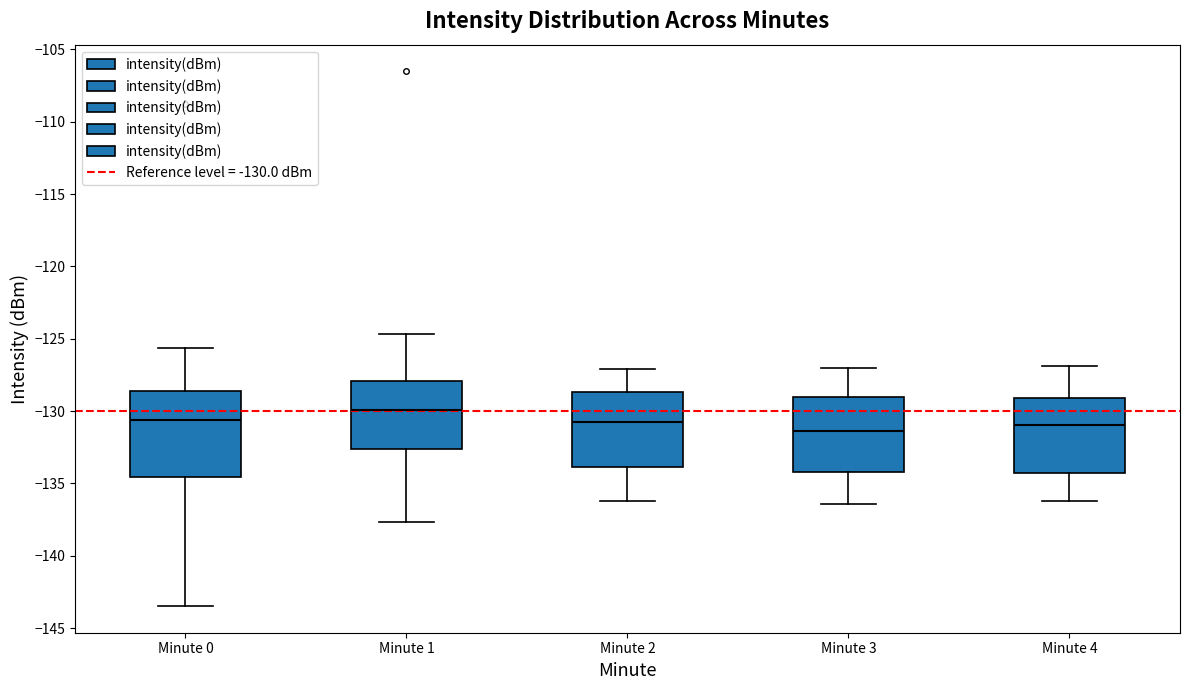

Reading left to right, transcribe this box plot: for each box, give where its median line is, the range the box spans, and where its two whiskers end, as read against the y-axis. The values are not printed on the chart, so give them approximately, as read against the axis.

Minute 0: median -130.5, box -134.5 to -128.5, whiskers -143.5 to -125.5
Minute 1: median -130.0, box -132.5 to -128.0, whiskers -137.5 to -124.5
Minute 2: median -130.5, box -134.0 to -128.5, whiskers -136.0 to -127.0
Minute 3: median -131.5, box -134.0 to -129.0, whiskers -136.5 to -127.0
Minute 4: median -131.0, box -134.5 to -129.0, whiskers -136.0 to -127.0